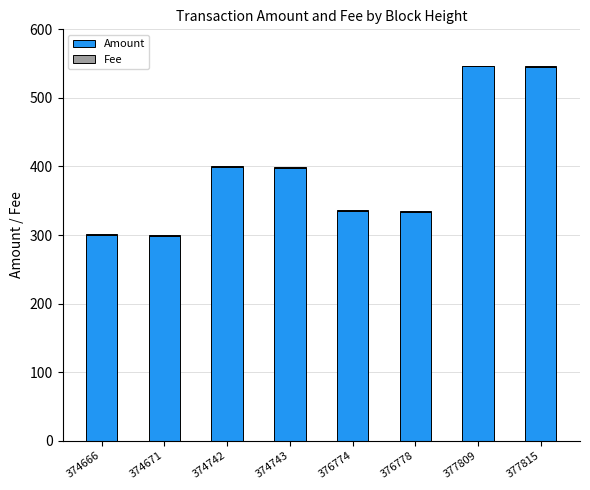

What is the total value across all series at 374671?

300.0